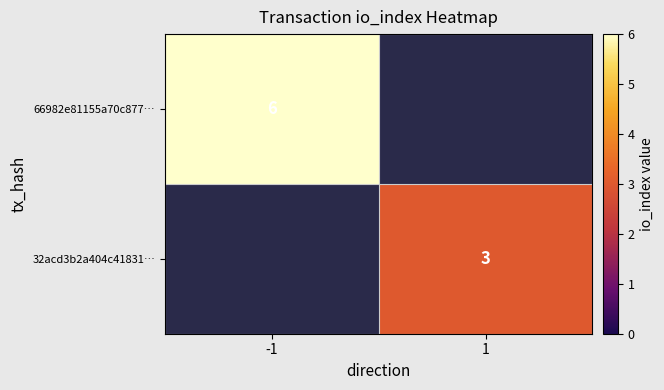

True or false: 66982e81155a70c877… has a value of 9 at -1.

False